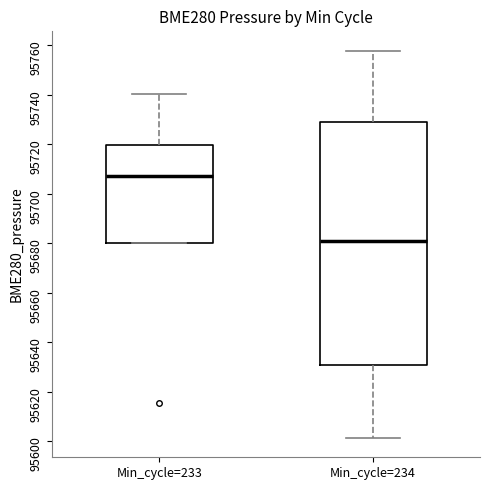

Where is the upper edge of the box for Min_cycle=234 on the y-axis? The values are not printed on the chart, so give them approximately, as read against the axis.

95730